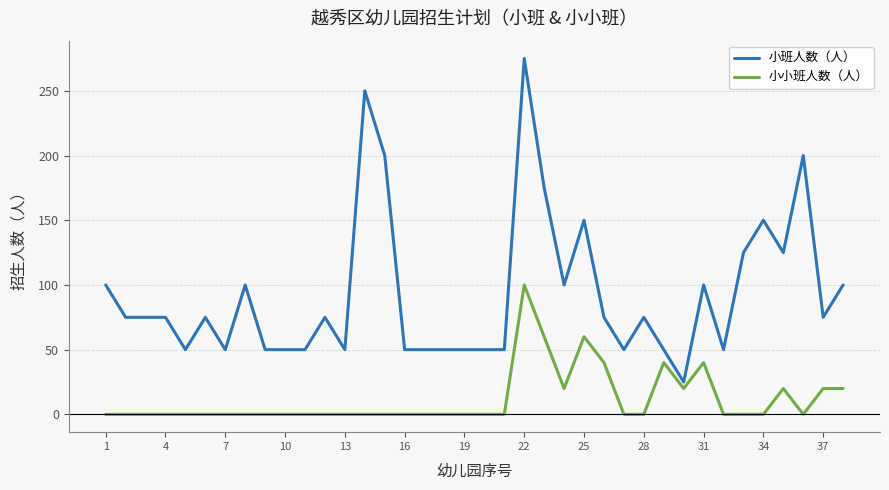

Which series has the widest spread of values?

小班人数（人）